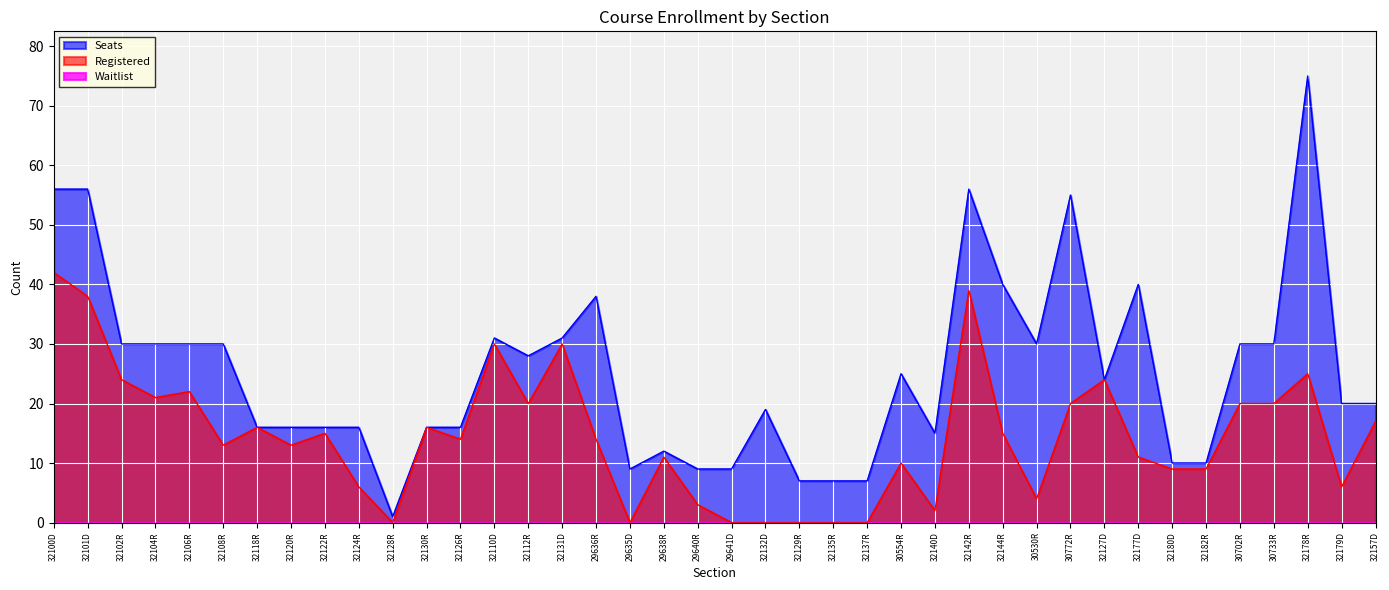

True or false: Registered and Seats cross at least once.

False